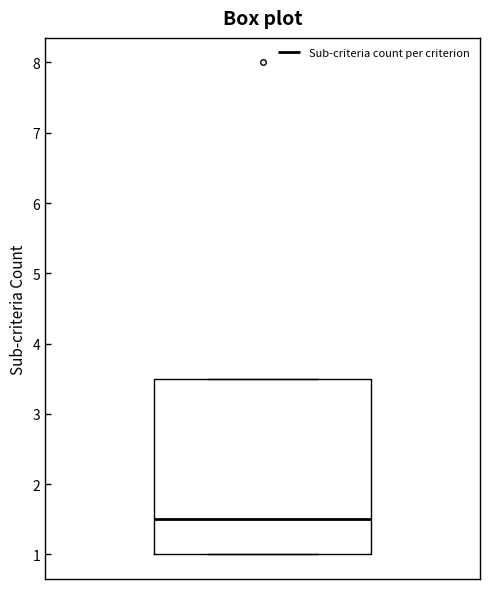

Where is the lower edge of the box on the y-axis? The values are not printed on the chart, so give them approximately, as read against the axis.

1.0